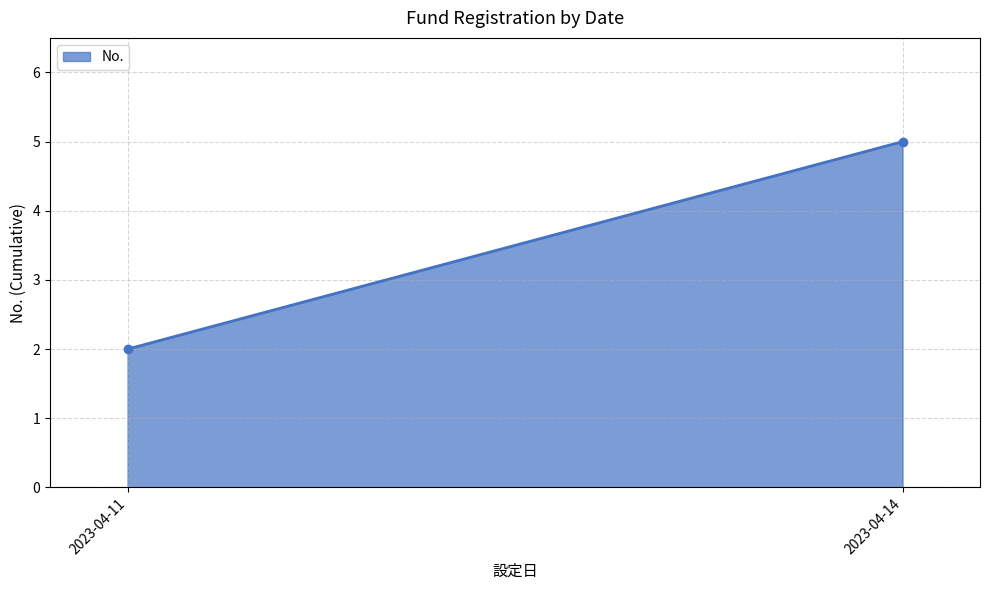

What is the approximate value at 2023-04-14?

5